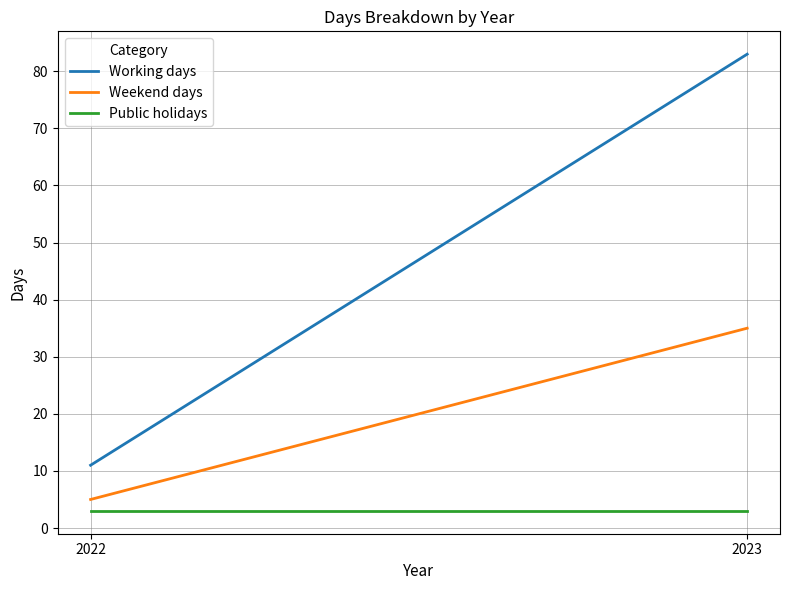

Which label corresponds to the smallest value in the chart?

2022